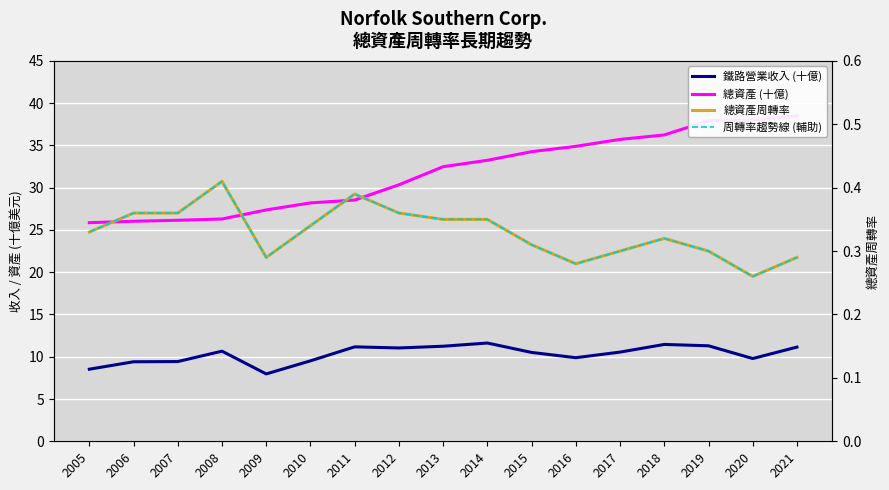

Reading left to right, transcribe all the data shown in this chart.

鐵路營業收入 (十億): 8.5	9.4	9.4	10.7	8.0	9.5	11.2	11.0	11.2	11.6	10.5	9.9	10.6	11.5	11.3	9.8	11.1
總資產 (十億): 25.9	26.0	26.1	26.3	27.4	28.2	28.5	30.3	32.5	33.2	34.3	34.9	35.7	36.2	37.9	38.0	38.5
總資產周轉率: 0.3	0.4	0.4	0.4	0.3	0.3	0.4	0.4	0.3	0.3	0.3	0.3	0.3	0.3	0.3	0.3	0.3
周轉率趨勢線 (輔助): 0.3	0.4	0.4	0.4	0.3	0.3	0.4	0.4	0.3	0.3	0.3	0.3	0.3	0.3	0.3	0.3	0.3